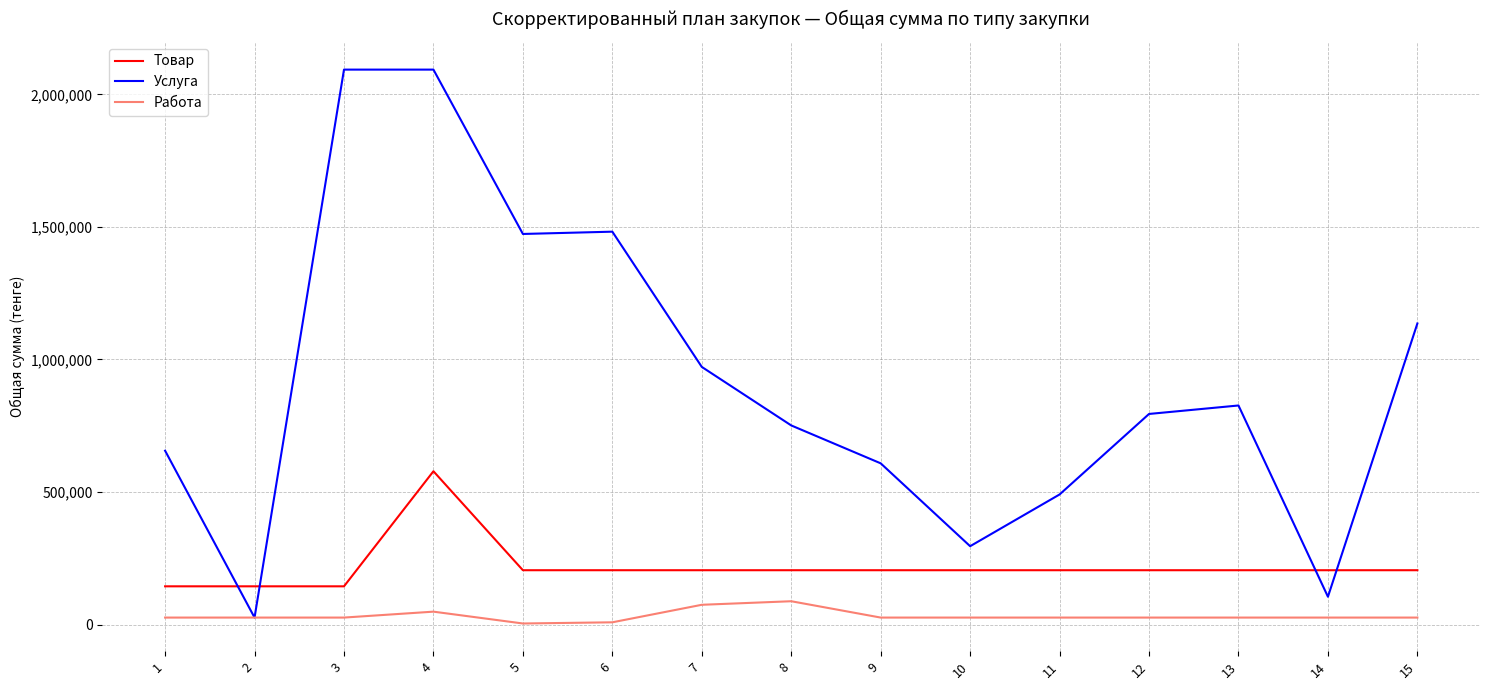

What is the difference between the second highest and second lowest values in the Товар series?

60714.3